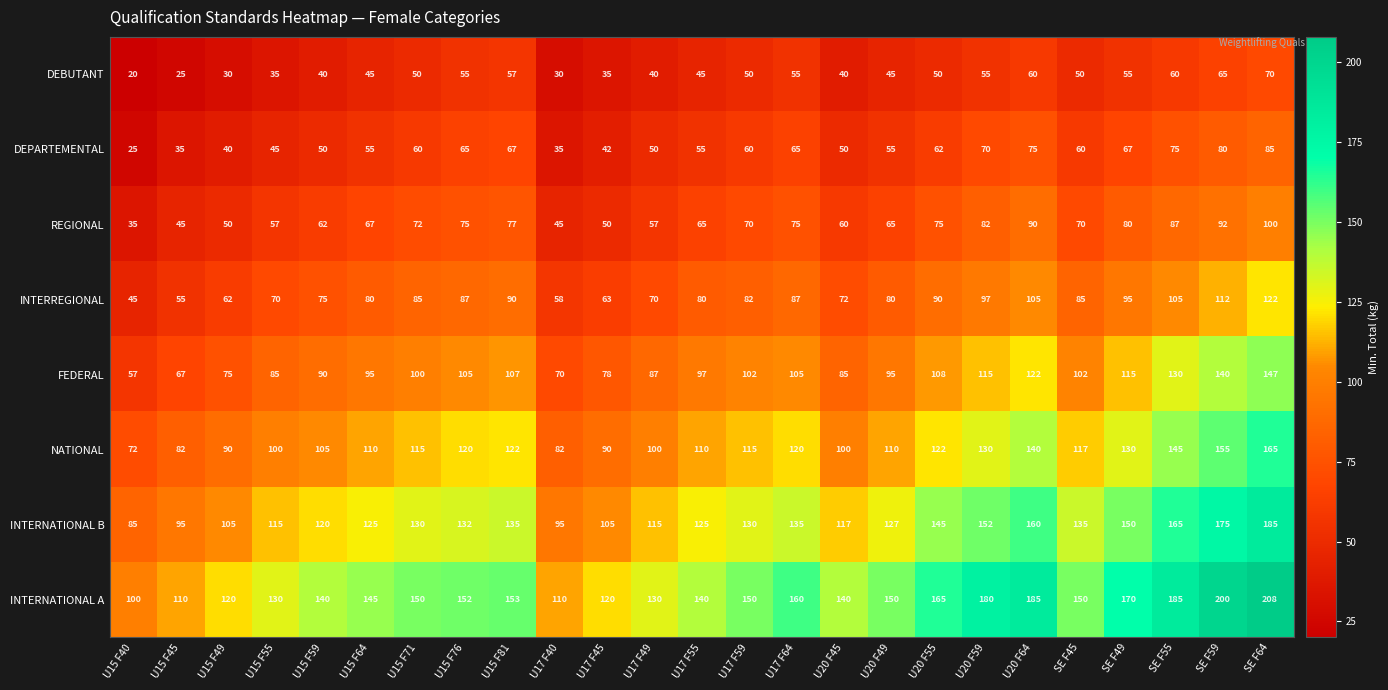

The value of FEDERAL at U15 F76 is 105. True or false?

True